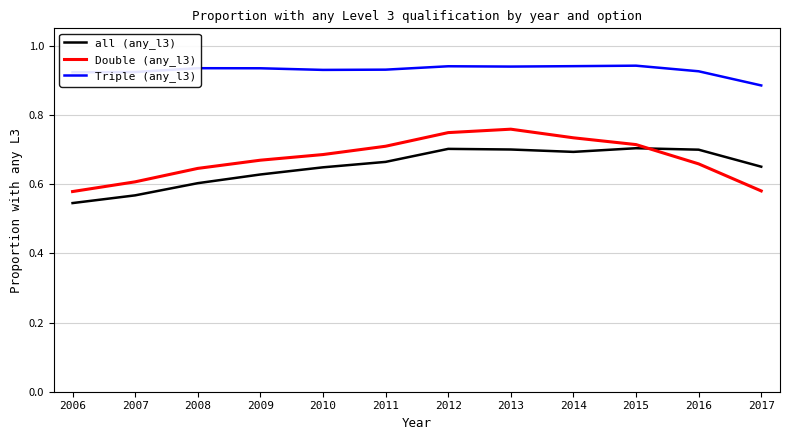

True or false: Triple (any_l3) and Double (any_l3) intersect in this chart.

False